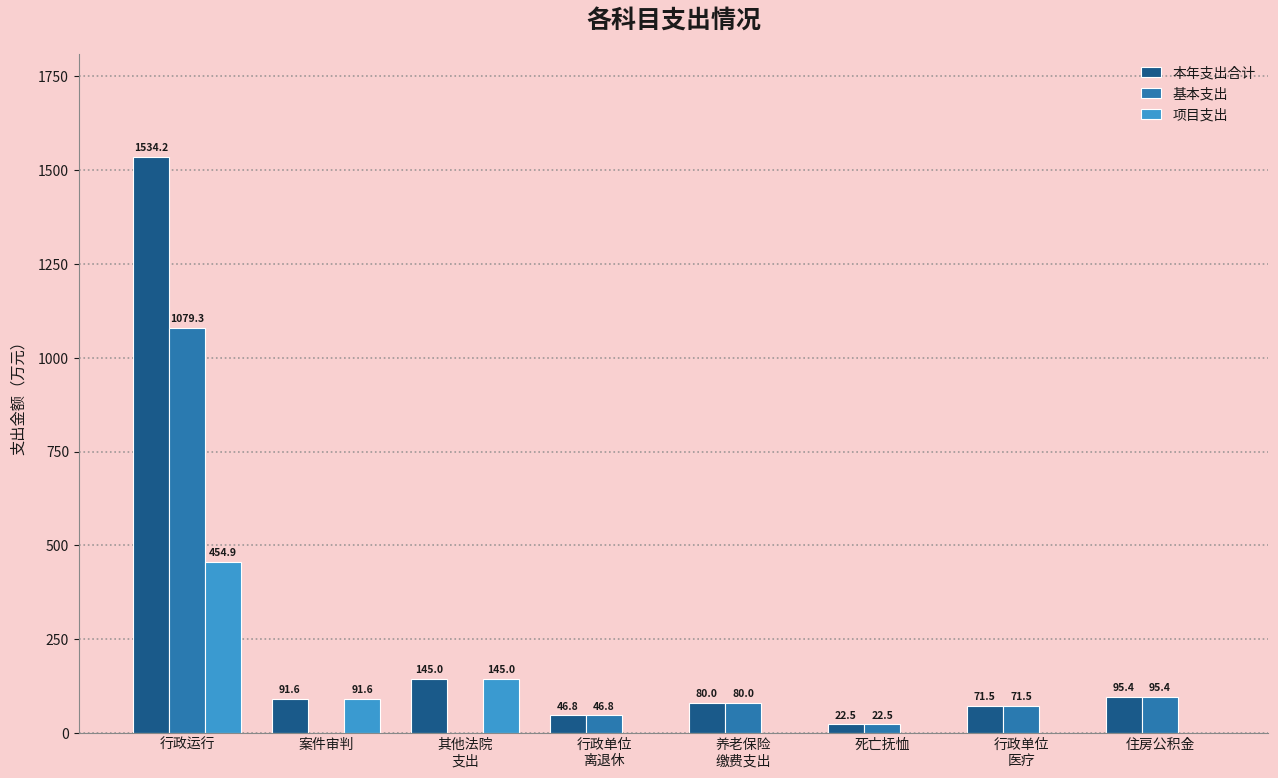

What is the sum of all 基本支出 values?

1395.5